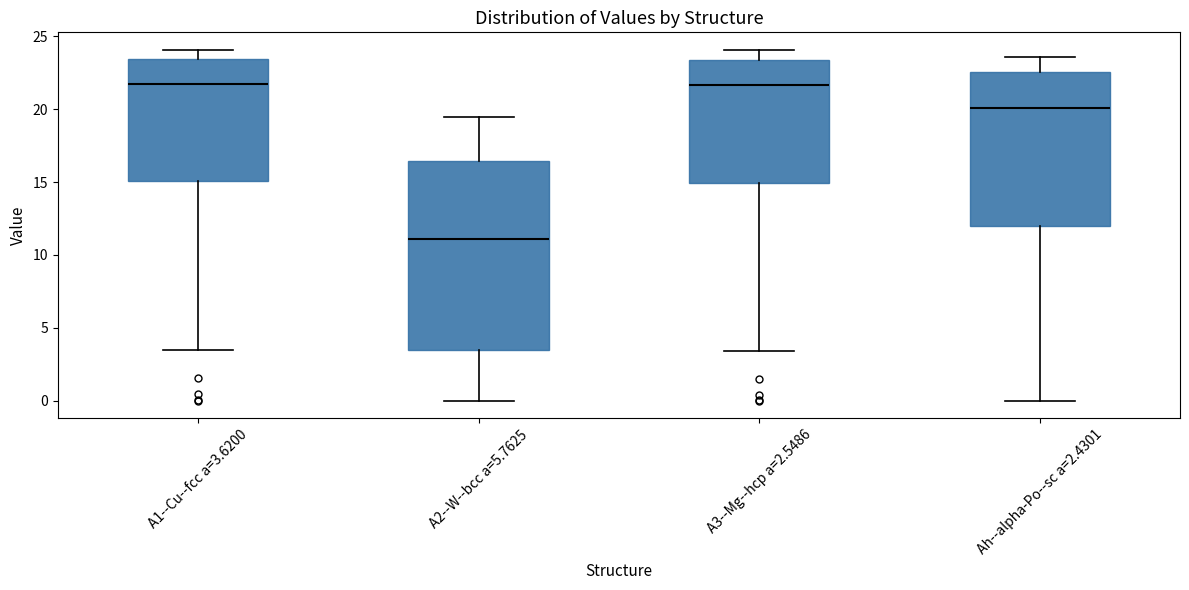

Reading left to right, read every box against the y-axis: the position of its median line, the range the box covers, and the ends of its whiskers. The values are not printed on the chart, so give them approximately, as read against the axis.

A1--Cu--fcc a=3.6200: median 21.5, box 15.0 to 23.5, whiskers 3.5 to 24.0
A2--W--bcc a=5.7625: median 11.0, box 3.5 to 16.5, whiskers 0.0 to 19.5
A3--Mg--hcp a=2.5486: median 21.5, box 15.0 to 23.5, whiskers 3.5 to 24.0
Ah--alpha-Po--sc a=2.4301: median 20.0, box 12.0 to 22.5, whiskers 0.0 to 23.5